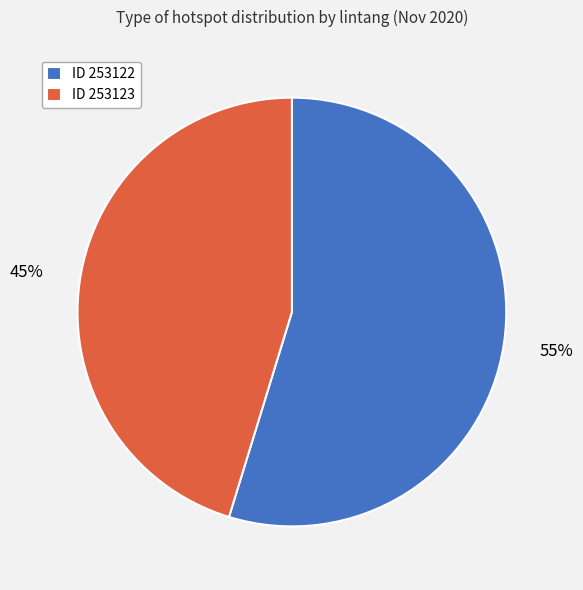

Count the number of slices in the pie.

2